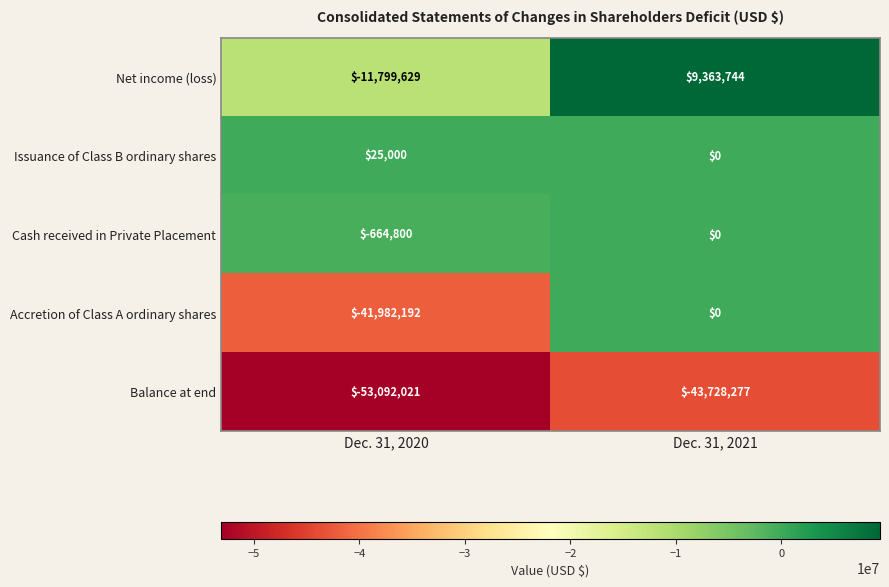

Is the value of Net income (loss) at Dec. 31, 2020 greater than the value of Issuance of Class B ordinary shares at Dec. 31, 2020?

No